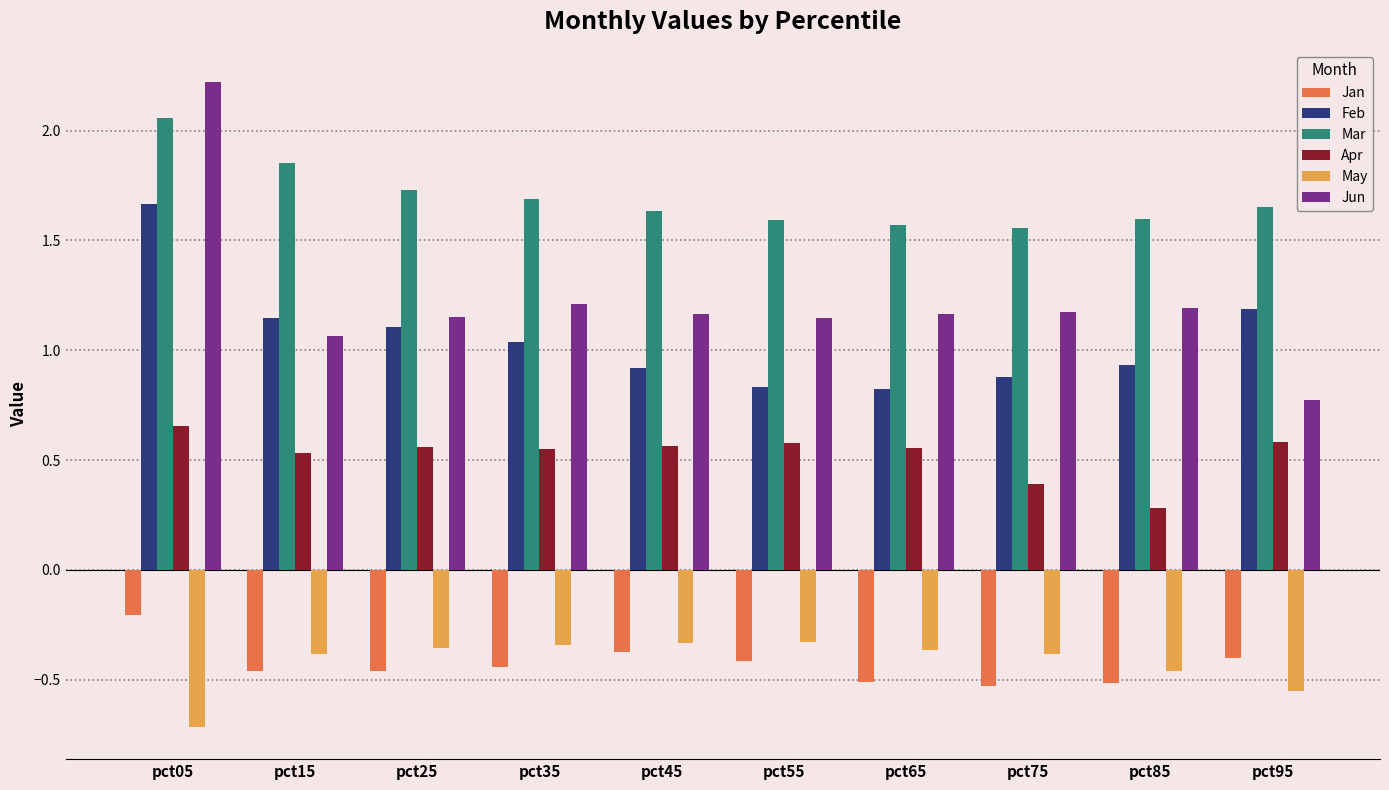

Is it true that Apr equals 0.7 at pct15?

False